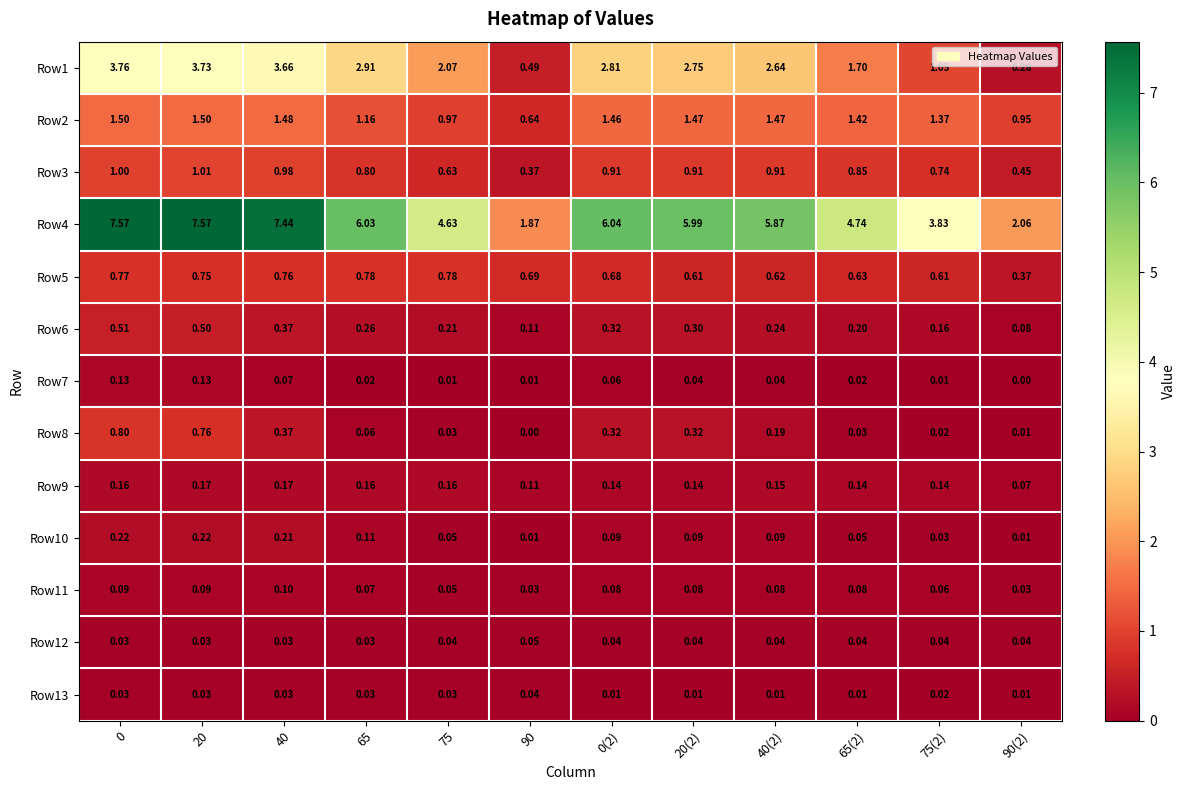

Is the value of Row13 at 40 greater than the value of Row6 at 40(2)?

No